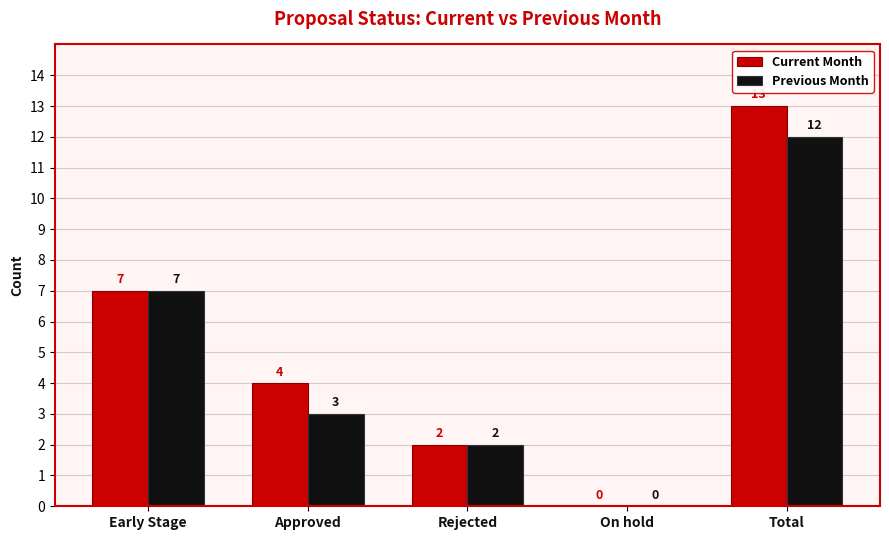

The Previous Month series shows 7 at Early Stage. True or false?

True